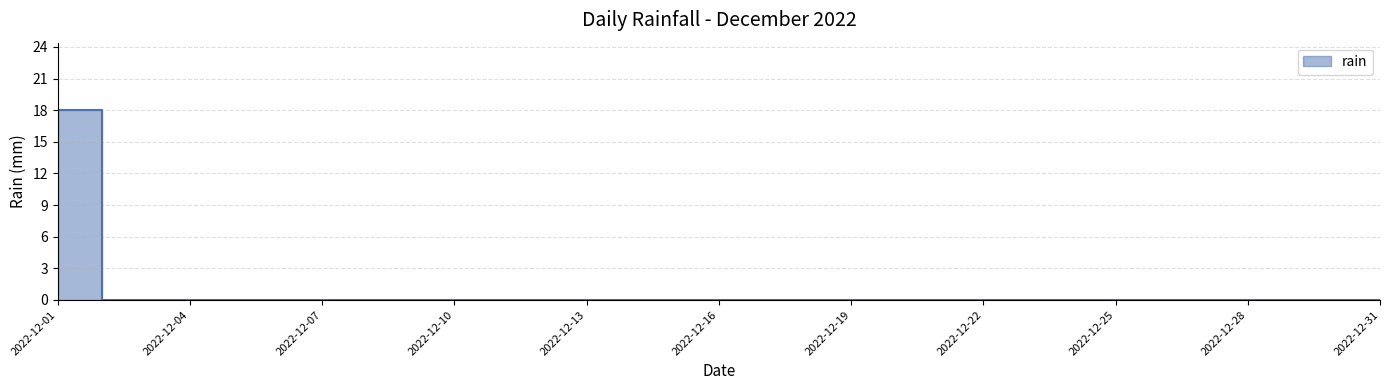

Does the chart have visible grid lines?

Yes